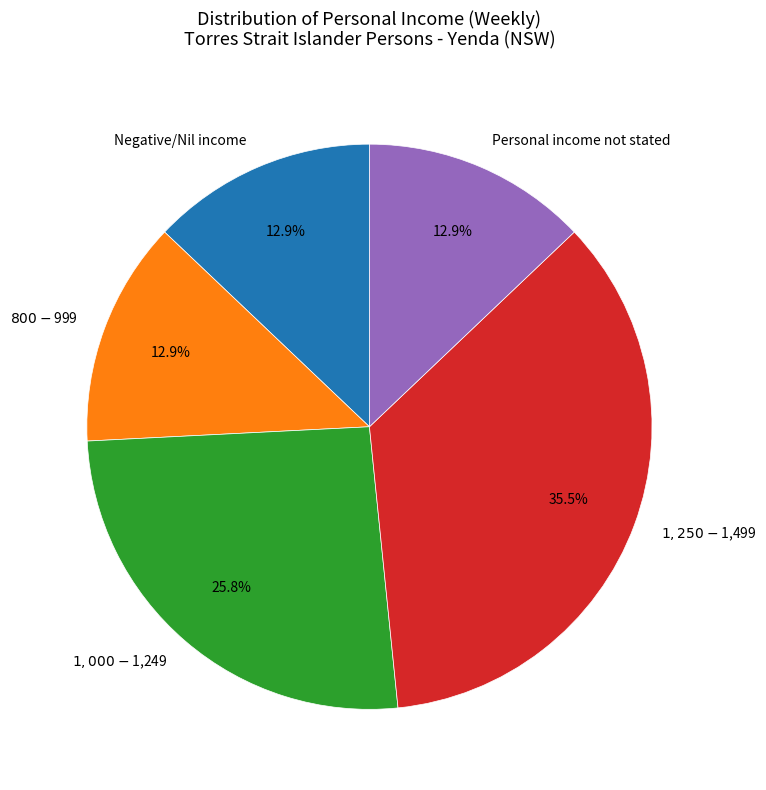

Is there any slice that represents more than half of the pie?

No